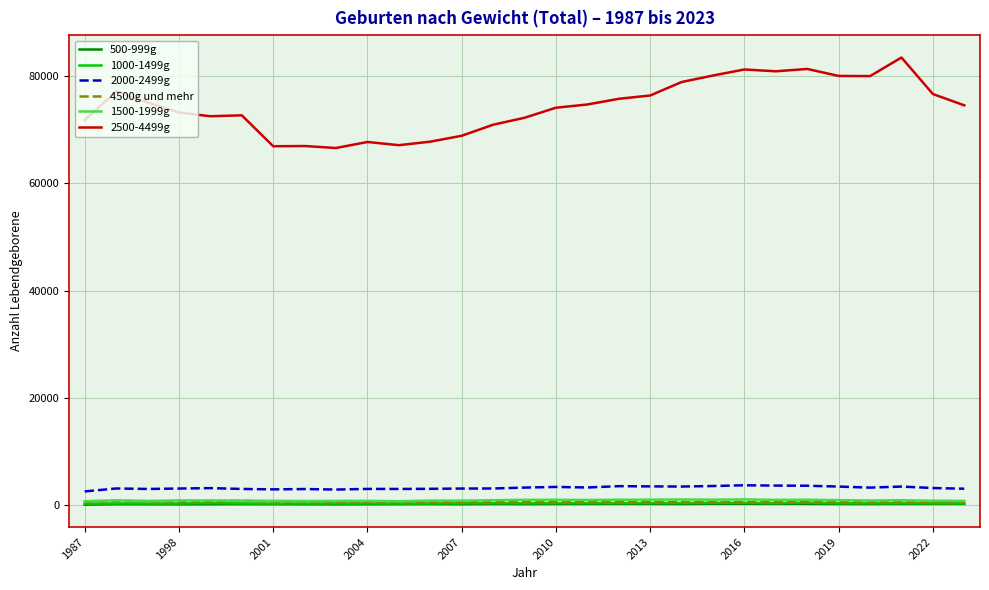

True or false: 2000-2499g and 1500-1999g intersect in this chart.

False